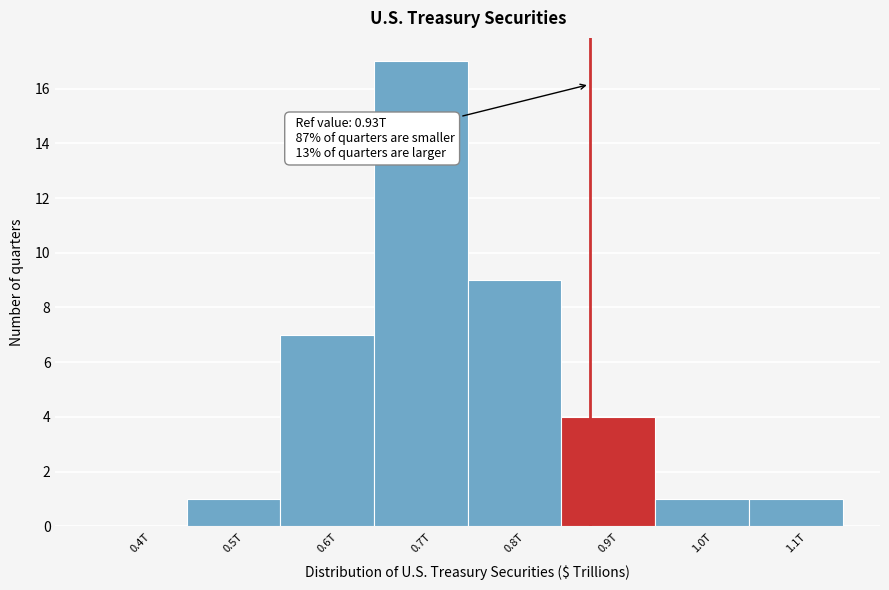

Reading left to right, transcribe all the data shown in this chart.

0.4T=0	0.5T=1	0.6T=7	0.7T=17	0.8T=9	0.9T=4	1.0T=1	1.1T=1